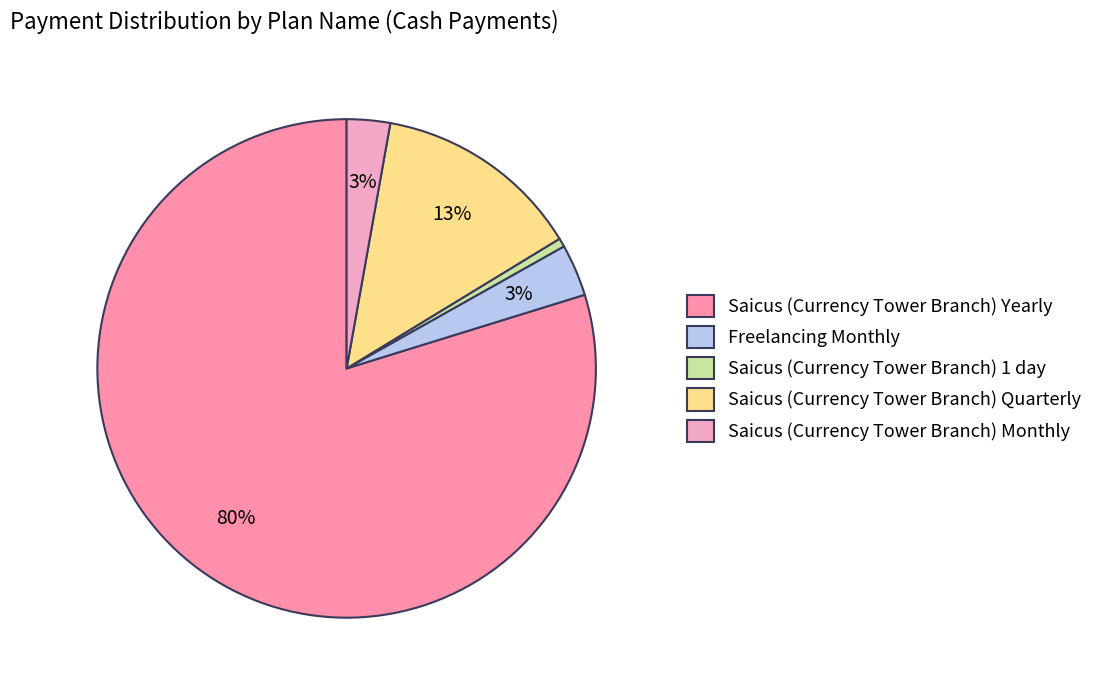

To the nearest percent, what percentage of the pie is Saicus (Currency Tower Branch) Monthly?

3%